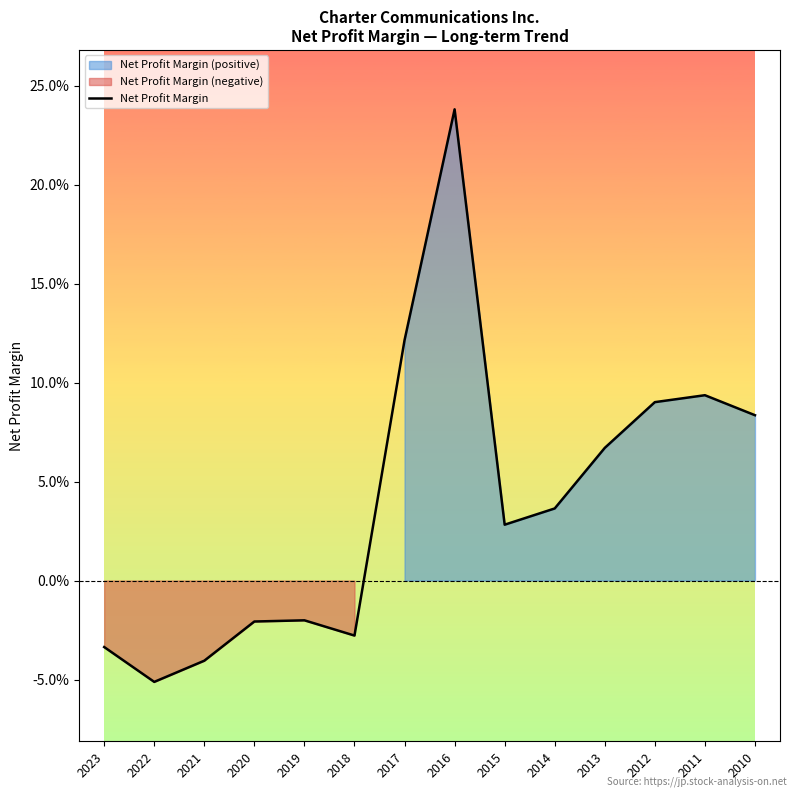

What is the maximum value shown in the chart?

0.2